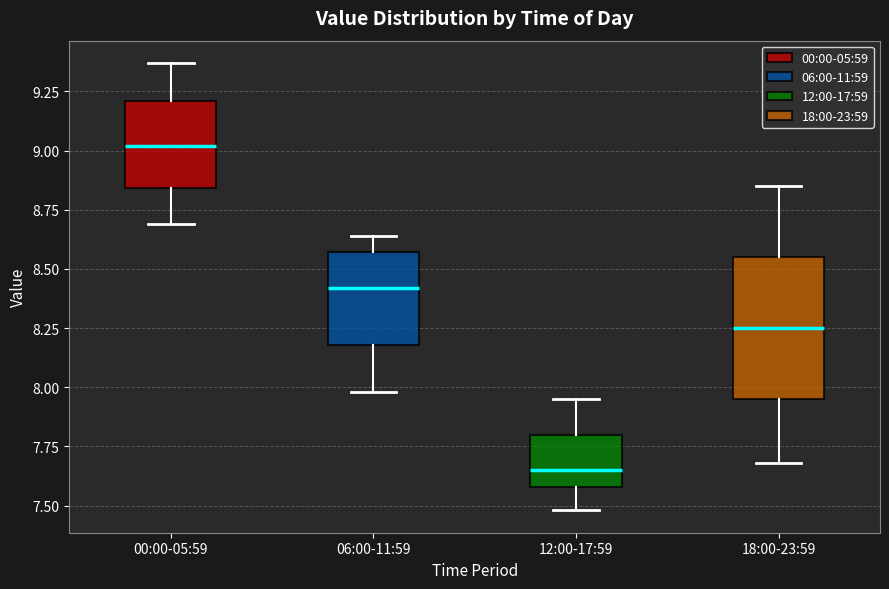

Comparing the boxes themselves (not the whiskers), which one is the tallest?

18:00-23:59